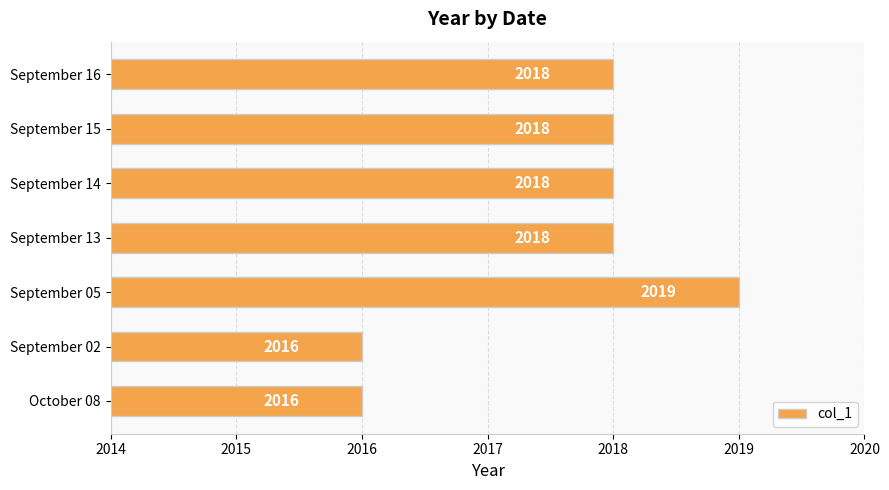

How many bars are there in total?

7